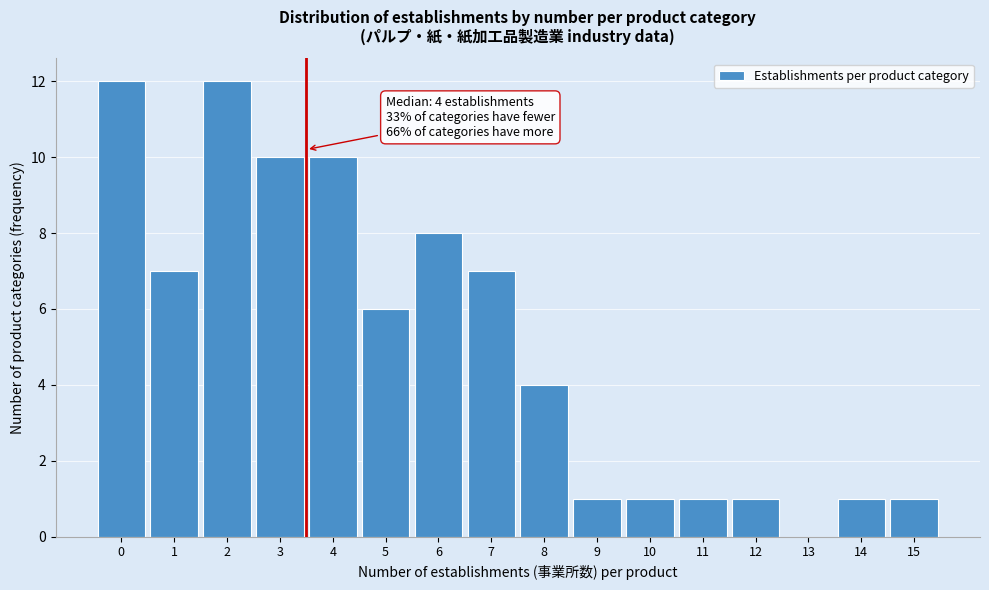

Reading left to right, what are all the values shown in this chart?

0=12	1=7	2=12	3=10	4=10	5=6	6=8	7=7	8=4	9=1	10=1	11=1	12=1	13=0	14=1	15=1